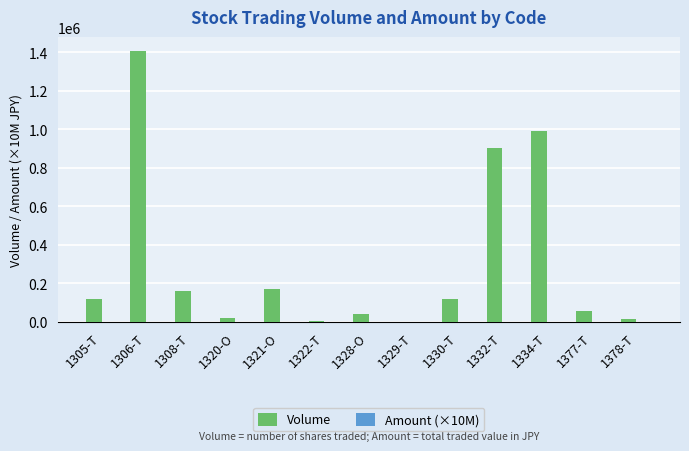

Count the number of data series in this chart.

2